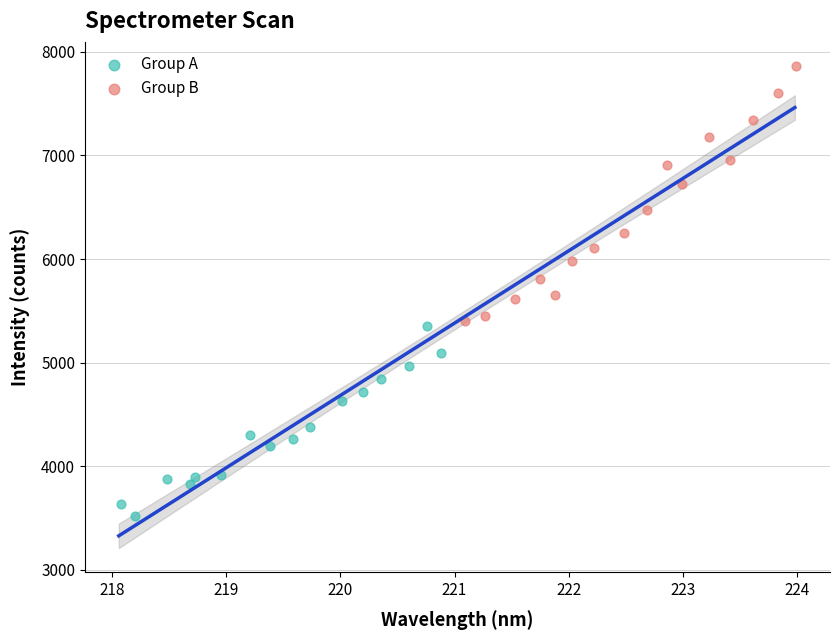

Which series contains the lowest Y value?

Group A